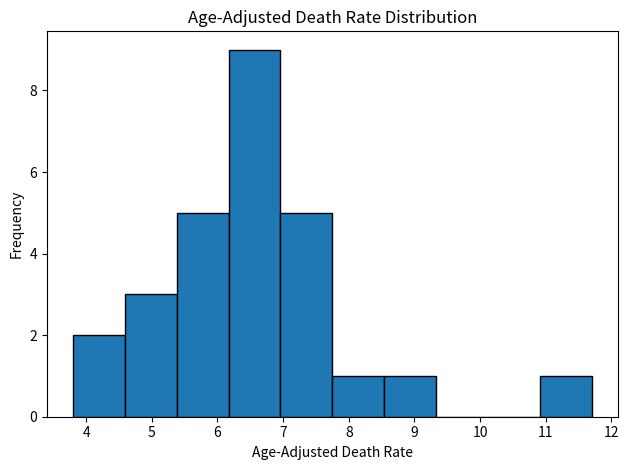

Reading left to right, list every bar in this chart as the range it spans on the x-axis followed by its height. Neither the bar edges nor the heights are printed on the chart, so give them approximately, as read against the axes.

3.80 to 4.59: 2
4.59 to 5.38: 3
5.38 to 6.17: 5
6.17 to 6.96: 9
6.96 to 7.75: 5
7.75 to 8.54: 1
8.54 to 9.33: 1
9.33 to 10.12: 0
10.12 to 10.91: 0
10.91 to 11.70: 1